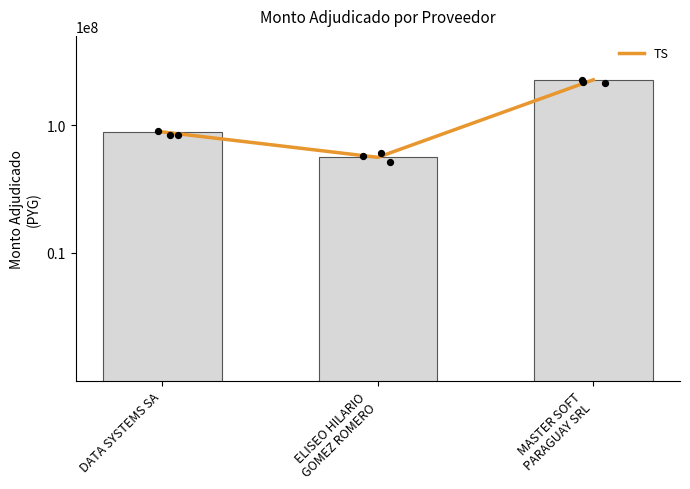

Which series reaches the maximum Y coordinate?

TS